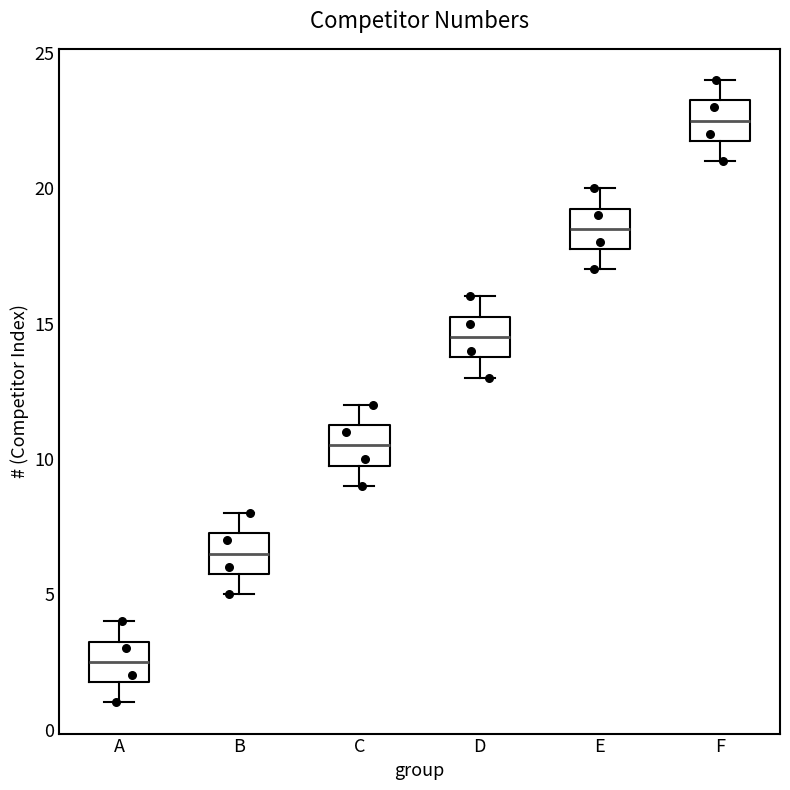

Where does the lower whisker of the box for B end on the y-axis? The values are not printed on the chart, so give them approximately, as read against the axis.

5.0